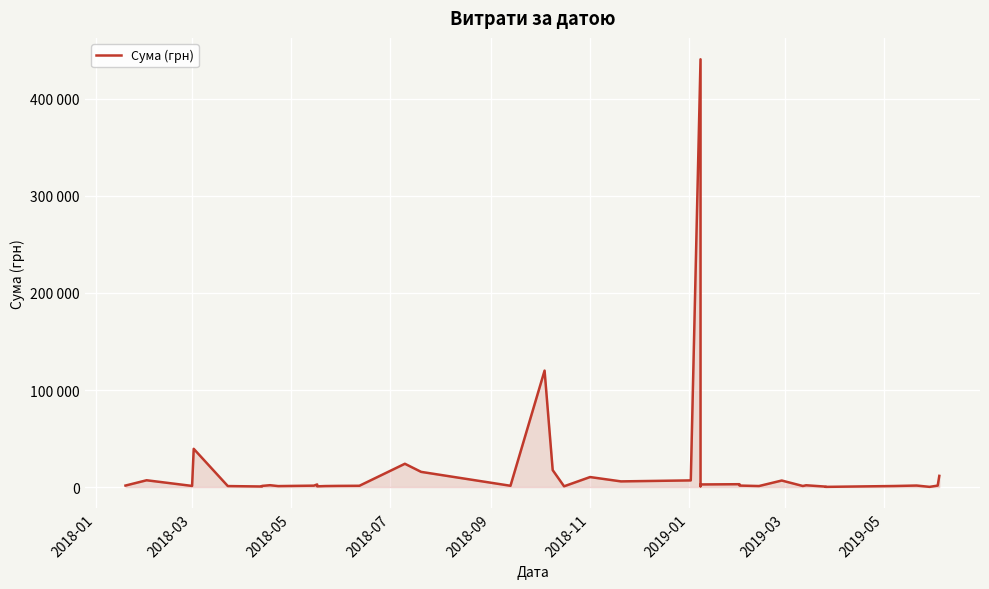

Reading left to right, extract all data points from this chart.

1540.9	6999.9	1168.0	39409.0	1014.0	578.0	1162.7	1913.8	995.0	1452.0	2677.0	752.0	1036.4	1202.8	1320.0	23999.0	15646.4	1322.0	120000.0	17444.0	776.4	10312.5	5844.0	6863.2	440817.4	838.8	2688.0	2939.9	1530.0	1051.9	6724.2	1088.0	1840.5	458.8	188.2	1066.0	1560.0	203.2	1500.0	11528.0